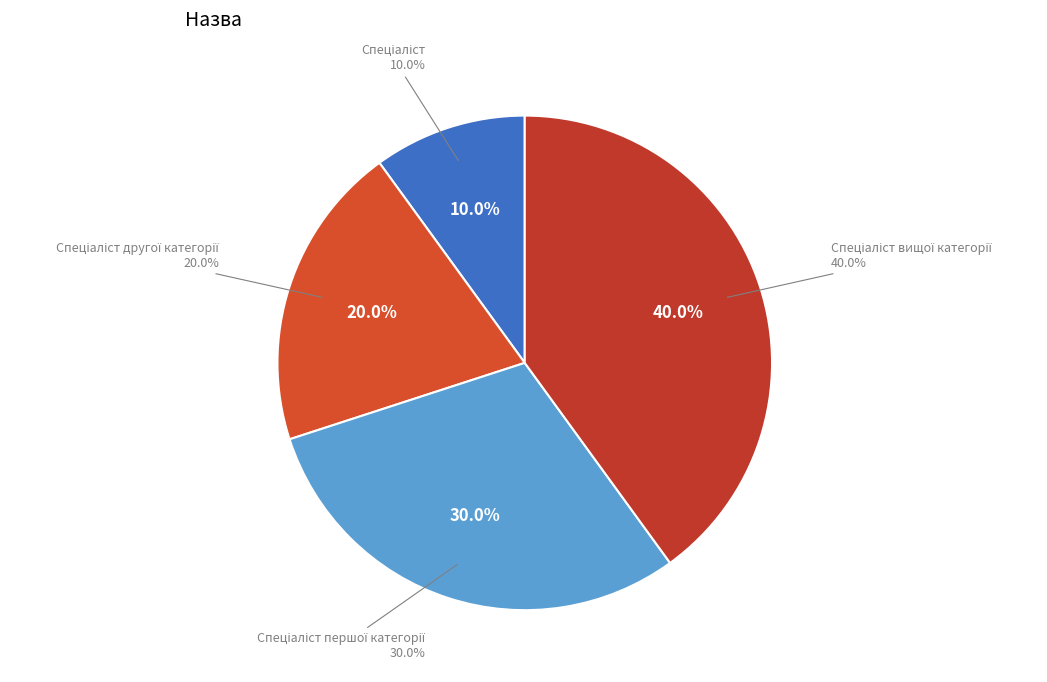

What is the smallest slice in the pie chart?

Спеціаліст